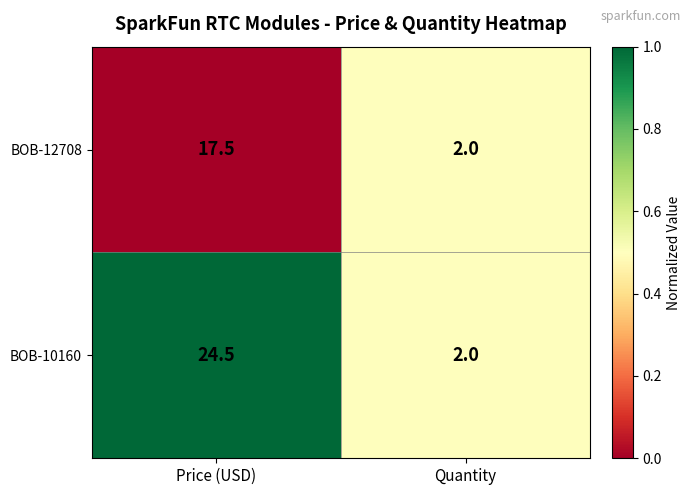

Rank the series by their average value, from highest to lowest.

BOB-10160, BOB-12708